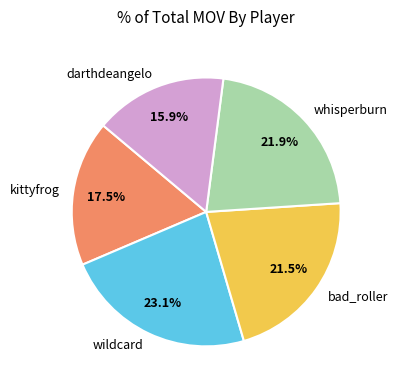

To the nearest percent, what is the difference between the darthdeangelo and kittyfrog slice percentages?

2%